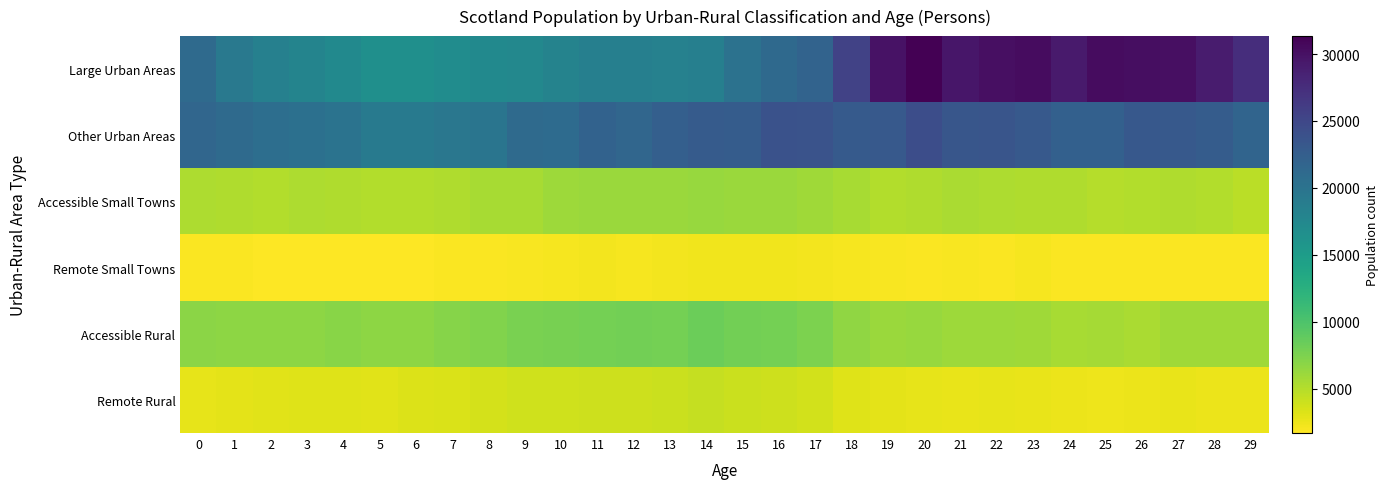

Between 5 and 27, which series saw the biggest shift?

Large Urban Areas